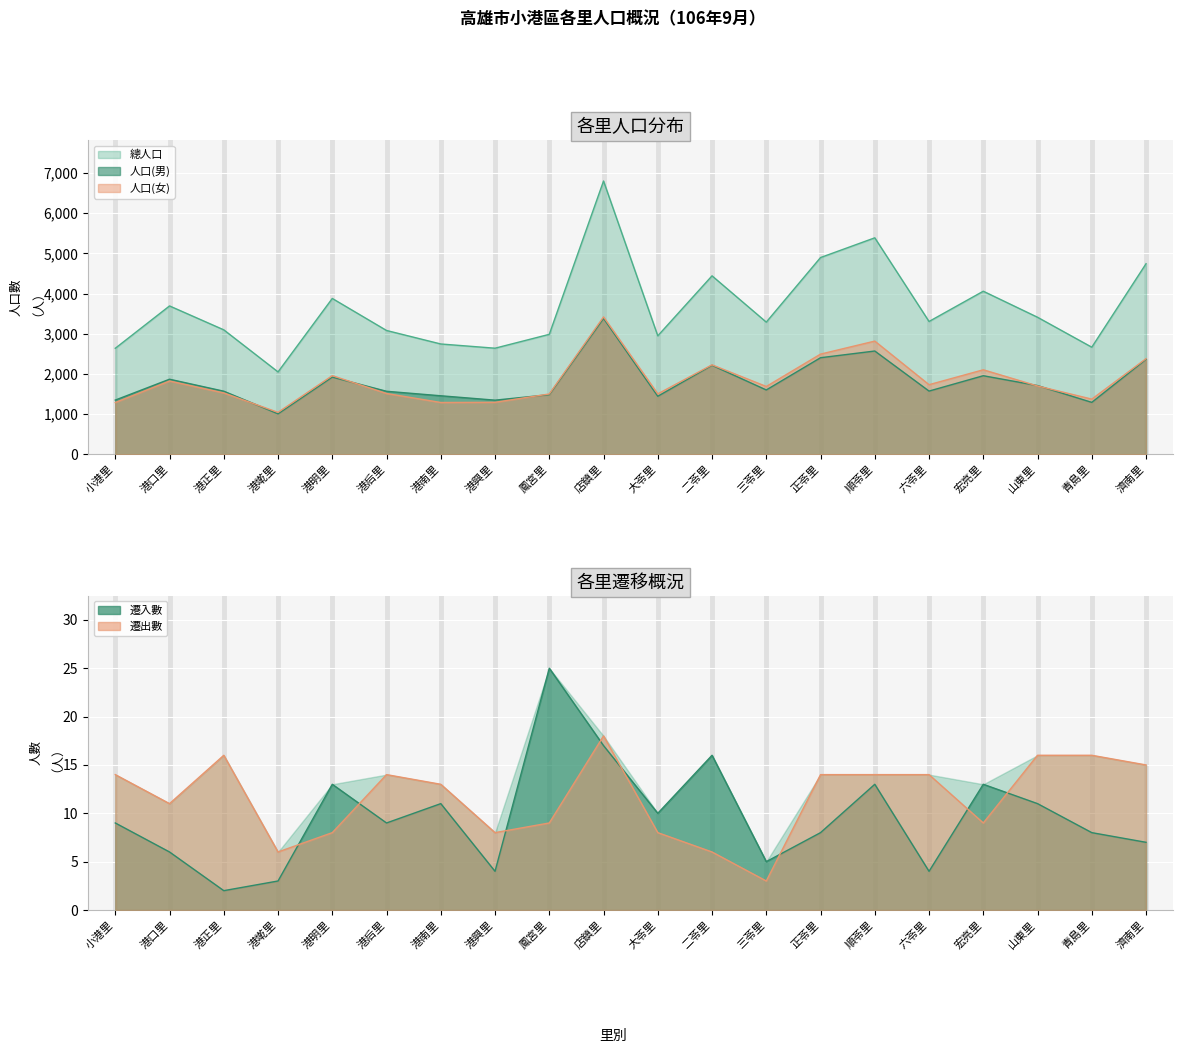

What is the difference between the maximum and minimum values in the 人口(女) series?

2376